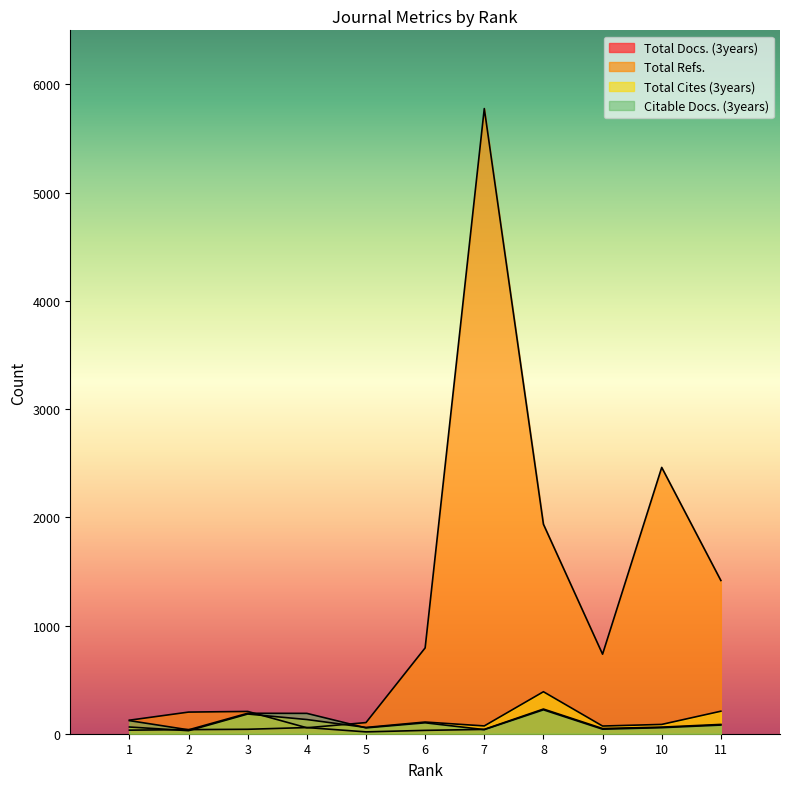

What value does the Total Refs. series have at 2, to the nearest 50?

200